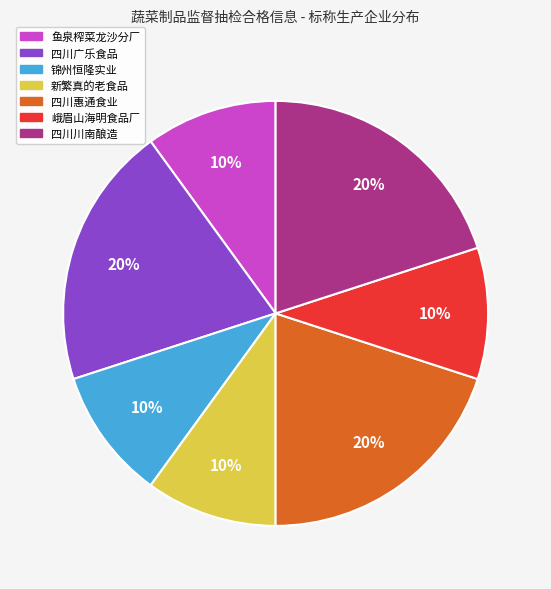

Combined, do 四川惠通食业 and 峨眉山海明食品厂 account for over 50%?

No